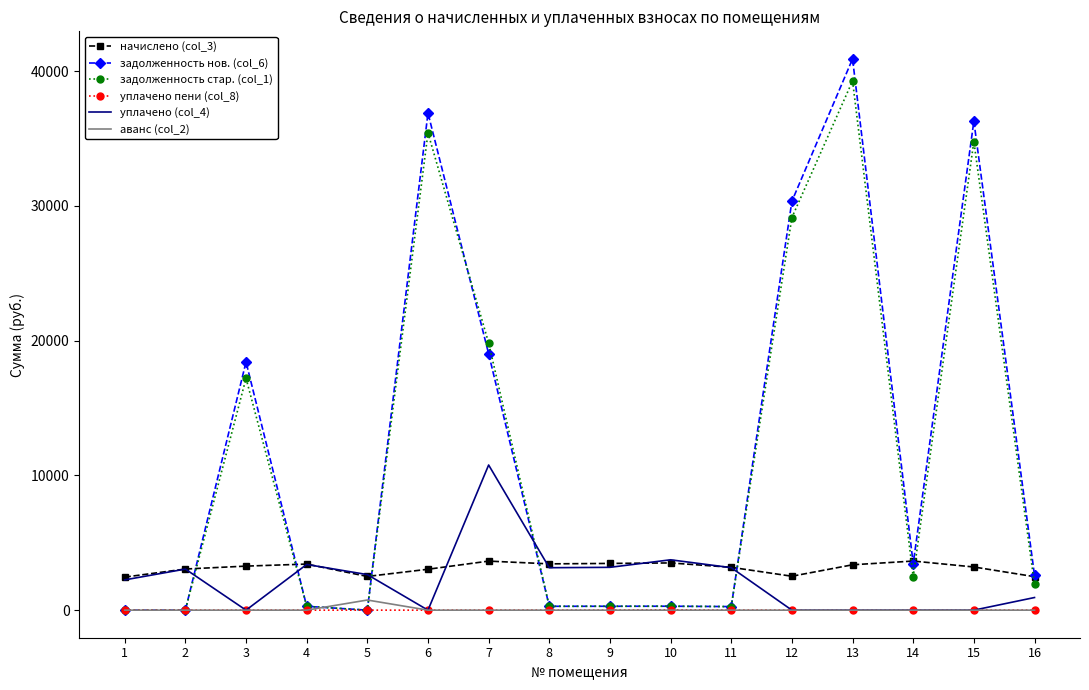

What is the difference between the maximum and minimum values in the начислено (col_3) series?

1190.9